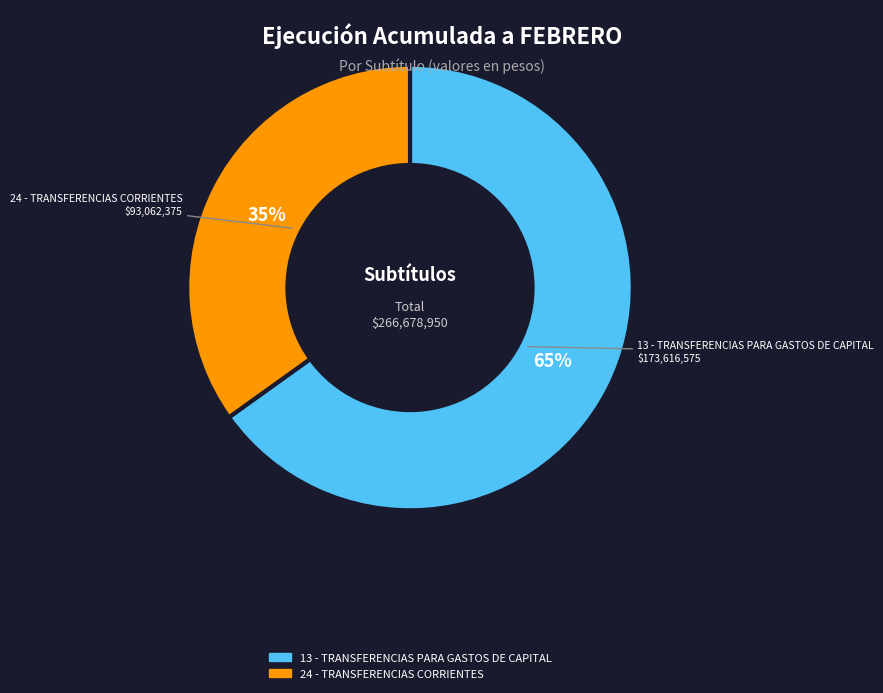

What is the smallest slice in the pie chart?

24 - TRANSFERENCIAS CORRIENTES